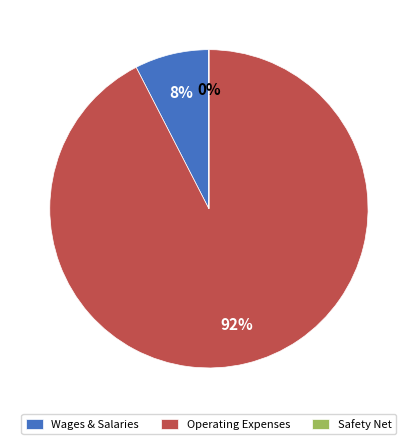

Is there a majority slice in this chart?

Yes